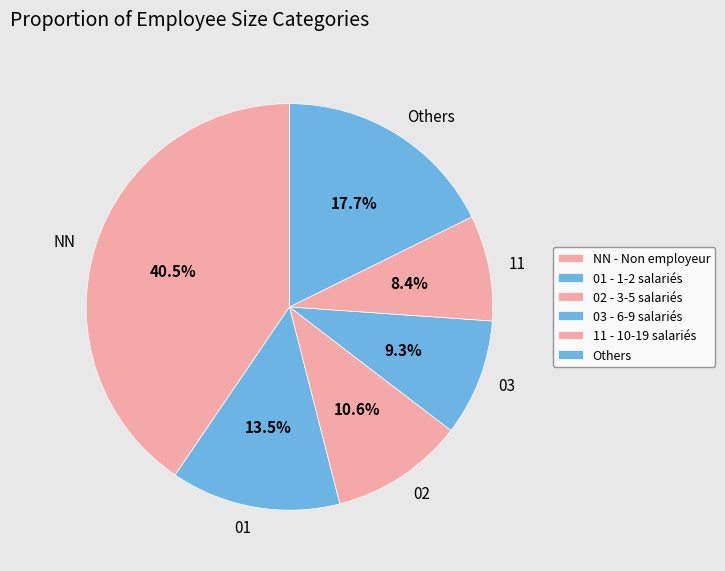

Is 03 the majority of the pie?

No